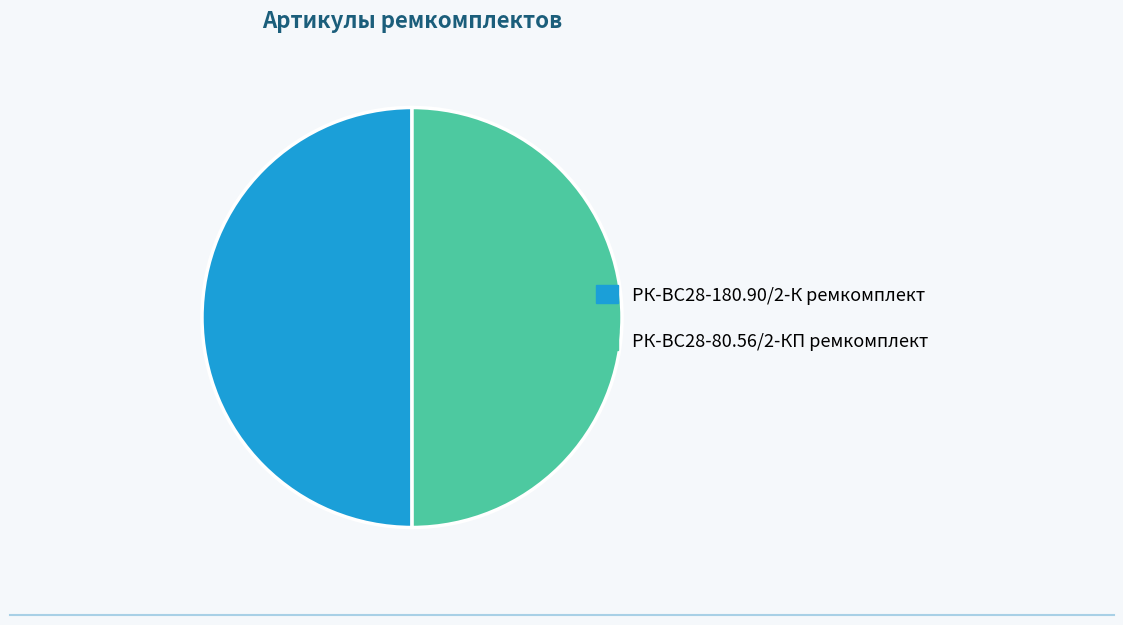

The РК-ВС28-80.56/2-КП ремкомплект slice represents 50% of the pie. True or false?

True